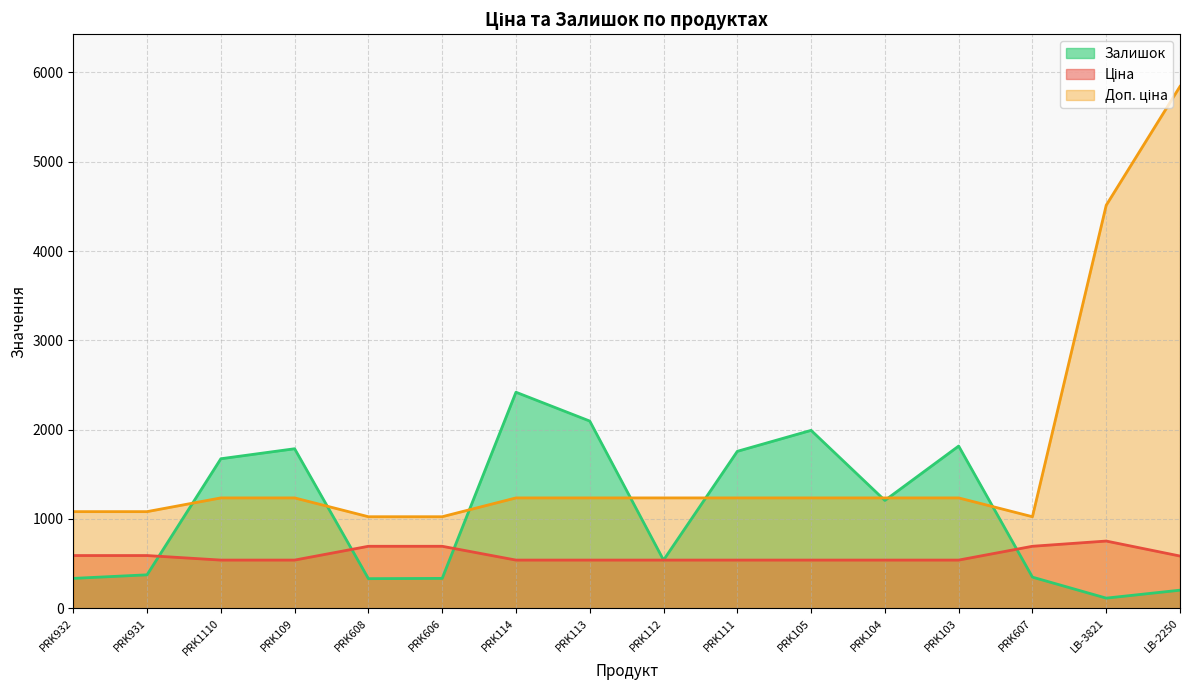

Reading right to left, list all the values displayed in this chart.

Ціна: LB-2250=584.4	LB-3821=752.2	PRK607=693.7	PRK103=539.0	PRK104=539.0	PRK105=539.0	PRK111=539.0	PRK112=539.0	PRK113=539.0	PRK114=539.0	PRK606=693.7	PRK608=693.7	PRK109=539.0	PRK1110=539.0	PRK931=589.9	PRK932=589.9
Доп. ціна: LB-2250=5843.9	LB-3821=4513.3	PRK607=1024.6	PRK103=1235.4	PRK104=1235.4	PRK105=1235.4	PRK111=1235.4	PRK112=1235.4	PRK113=1235.4	PRK114=1235.4	PRK606=1024.6	PRK608=1024.6	PRK109=1235.4	PRK1110=1235.4	PRK931=1081.7	PRK932=1081.7
Залишок: LB-2250=202.0	LB-3821=113.0	PRK607=348.0	PRK103=1816.0	PRK104=1207.0	PRK105=1992.0	PRK111=1757.0	PRK112=539.0	PRK113=2096.0	PRK114=2419.0	PRK606=334.0	PRK608=331.0	PRK109=1786.0	PRK1110=1674.0	PRK931=374.0	PRK932=334.0